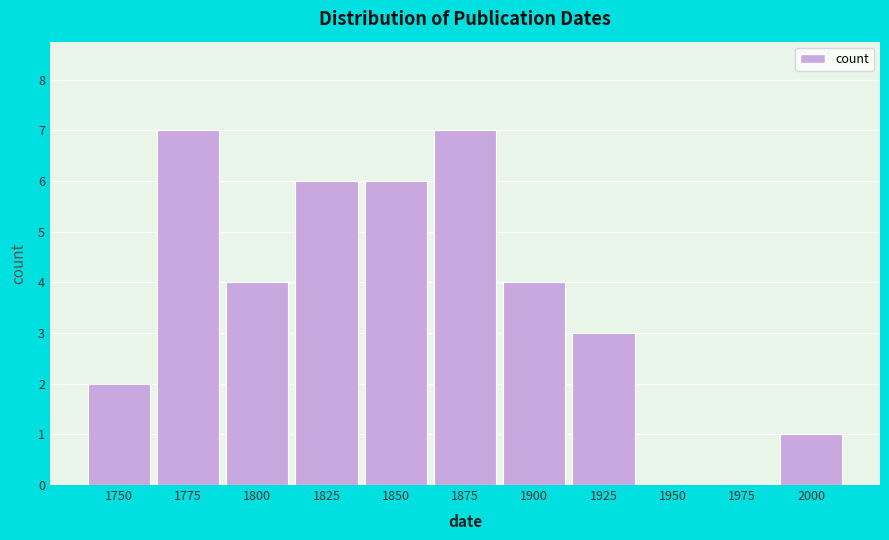

Reading right to left, what are all the values shown in this chart?

2000=1	1975=0	1950=0	1925=3	1900=4	1875=7	1850=6	1825=6	1800=4	1775=7	1750=2